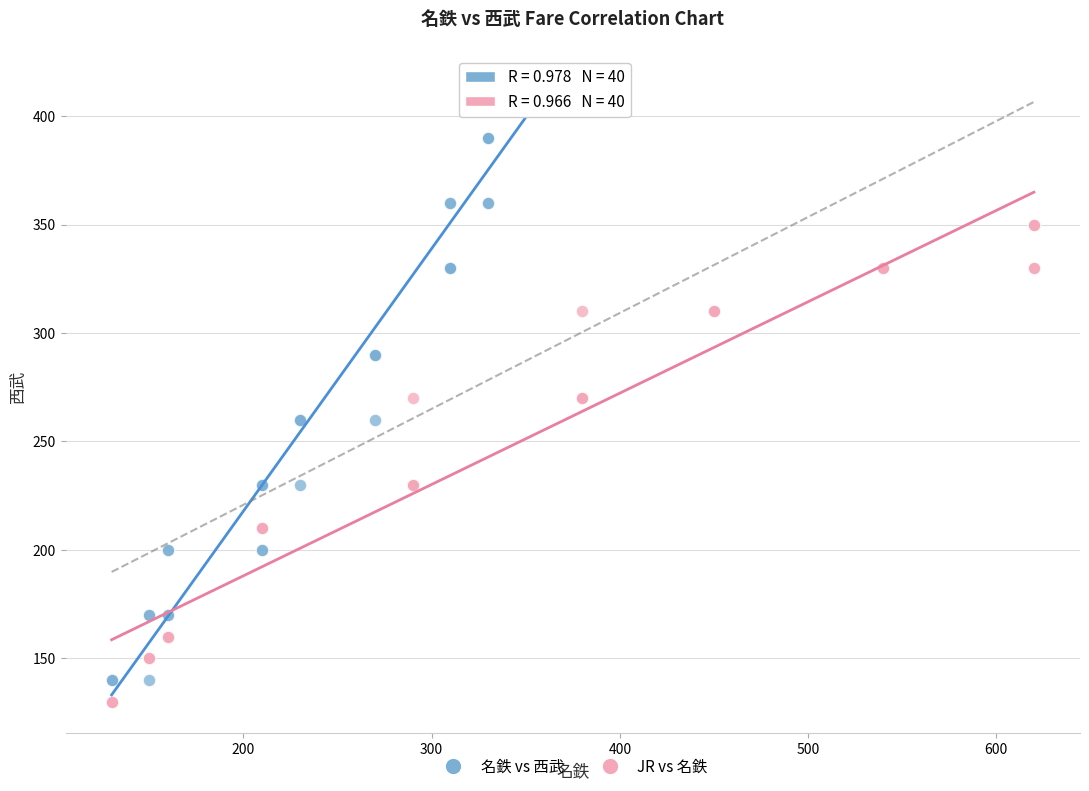

Which series has the widest spread of Y values?

名鉄 vs 西武